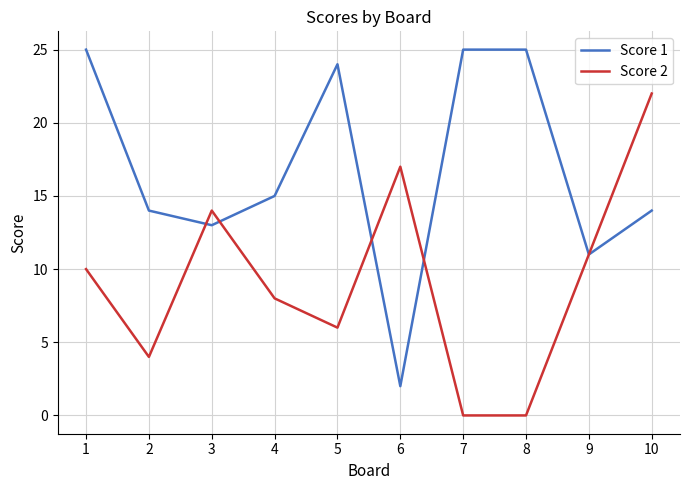

Between 3 and 6, which series saw the biggest shift?

Score 1